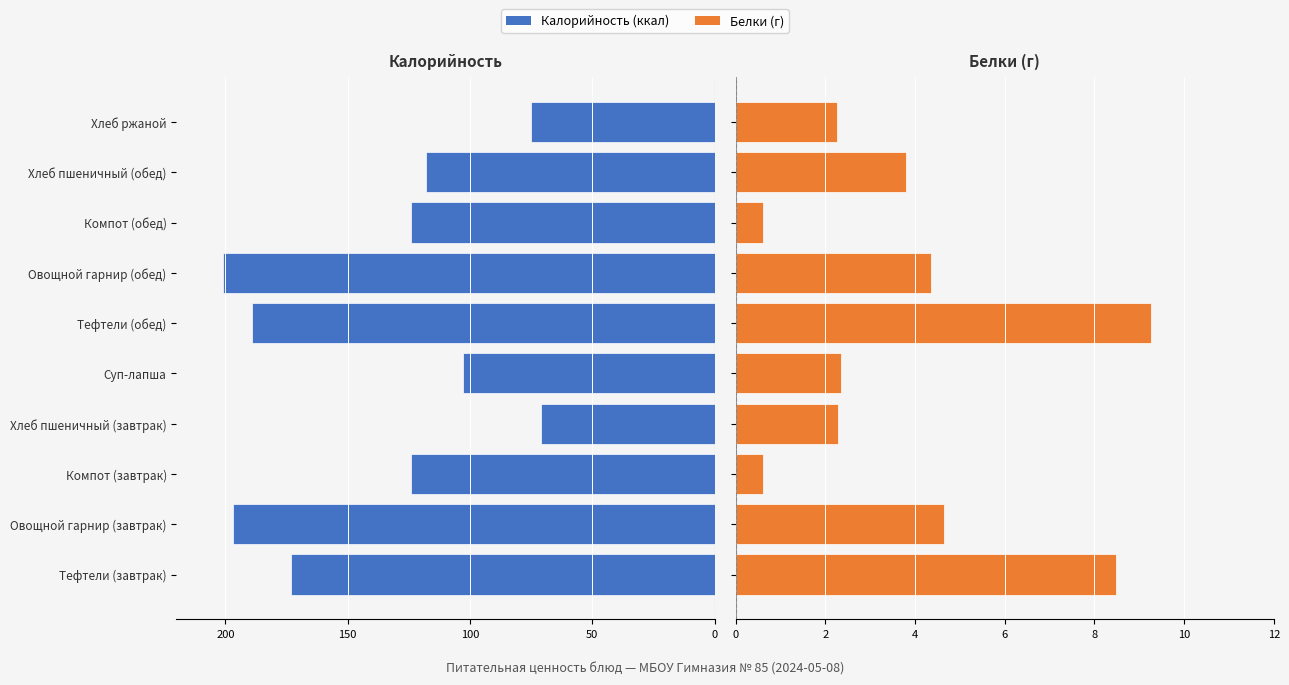

Between Овощной гарнир (завтрак) and Хлеб пшеничный (обед), which series saw the biggest shift?

Калорийность